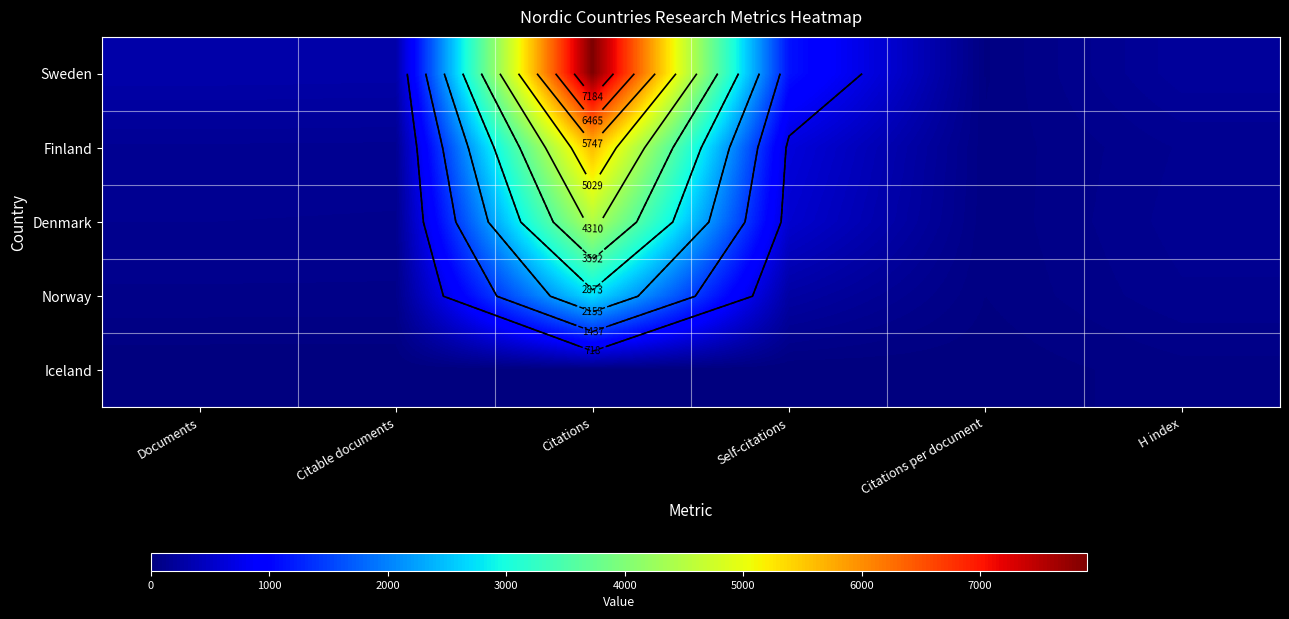

What is the average value of the Norway series?

551